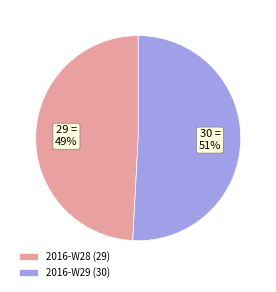

What is the largest slice in the pie chart?

2016-W29